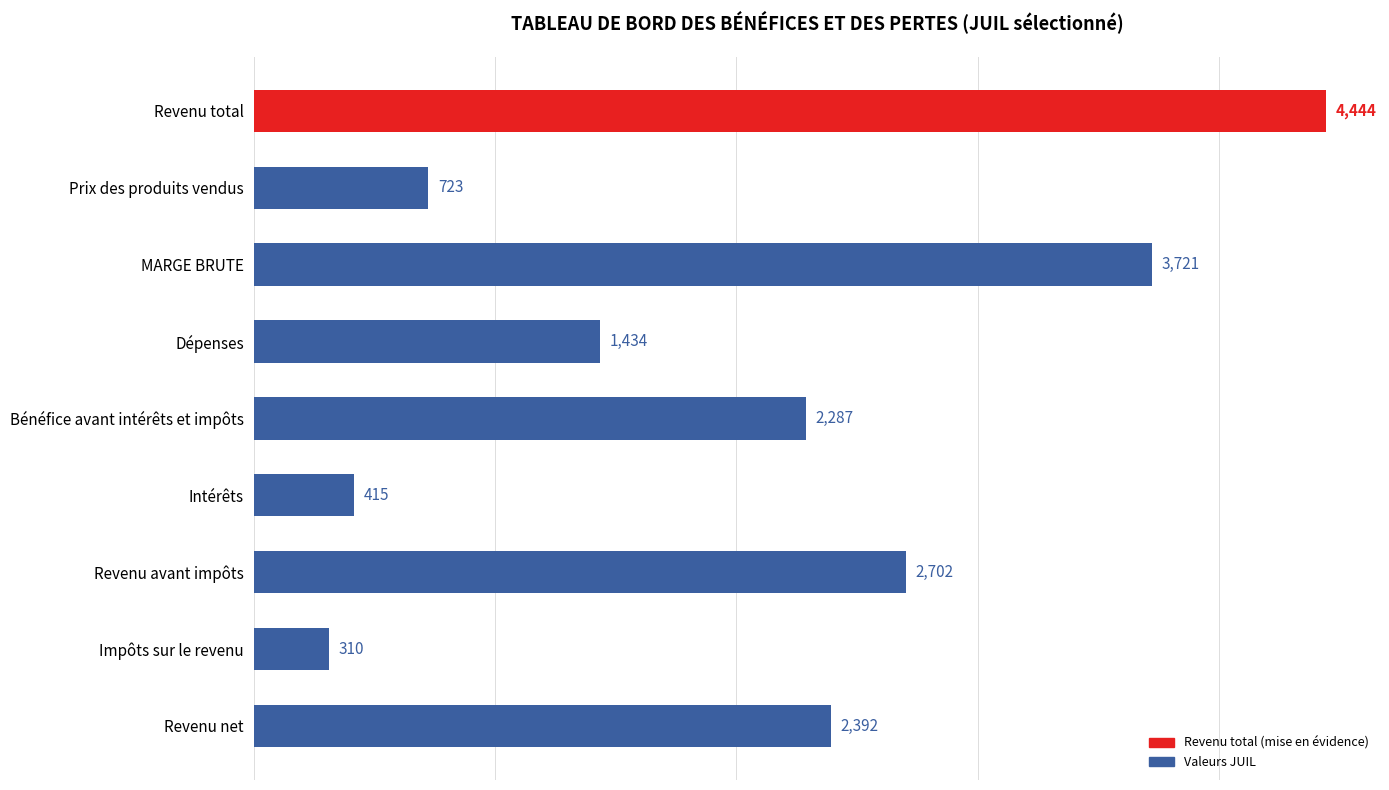

Which label corresponds to the largest value in the chart?

Revenu total